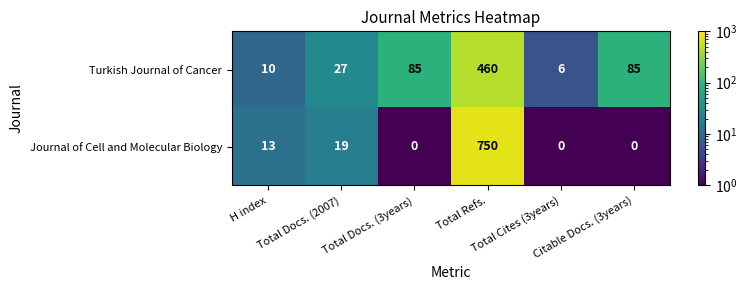

Which series has the largest total across all categories?

Journal of Cell and Molecular Biology